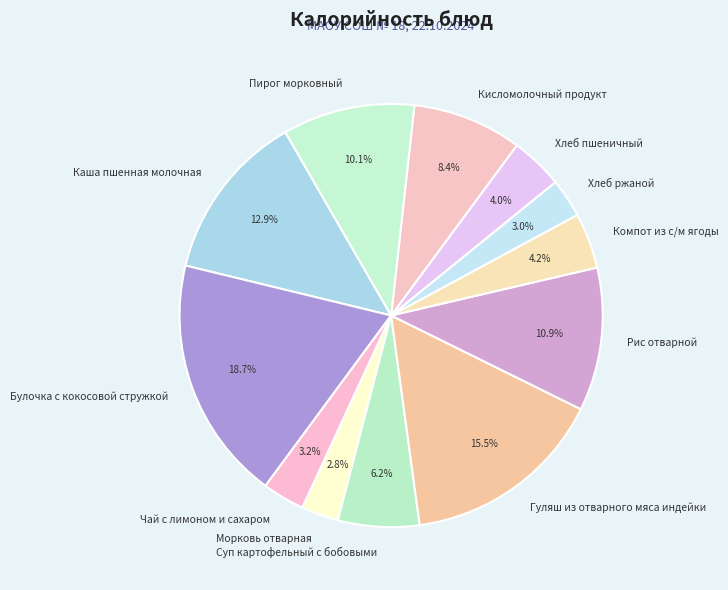

Approximately how many times larger is the value at Компот из с/м ягоды compared to Чай с лимоном и сахаром?

1.3